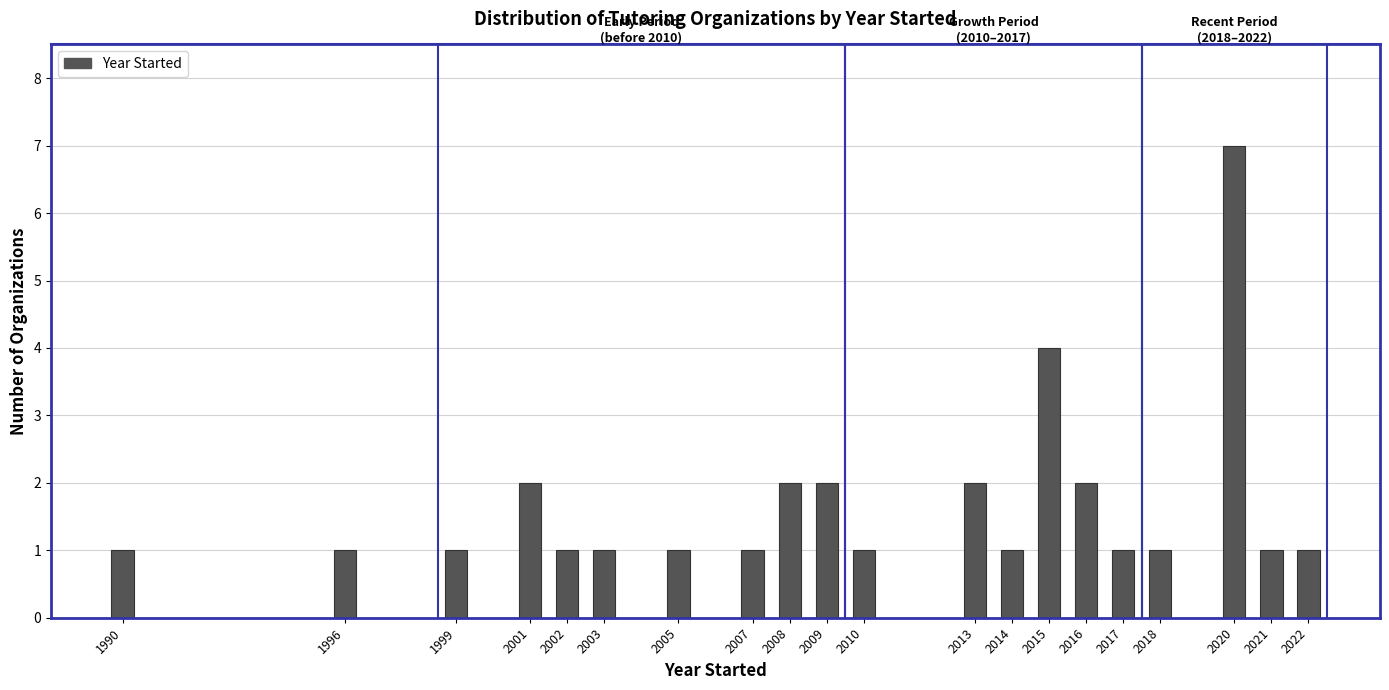

Reading left to right, what are all the values shown in this chart?

1990=1	1996=1	1999=1	2001=2	2002=1	2003=1	2005=1	2007=1	2008=2	2009=2	2010=1	2013=2	2014=1	2015=4	2016=2	2017=1	2018=1	2020=7	2021=1	2022=1